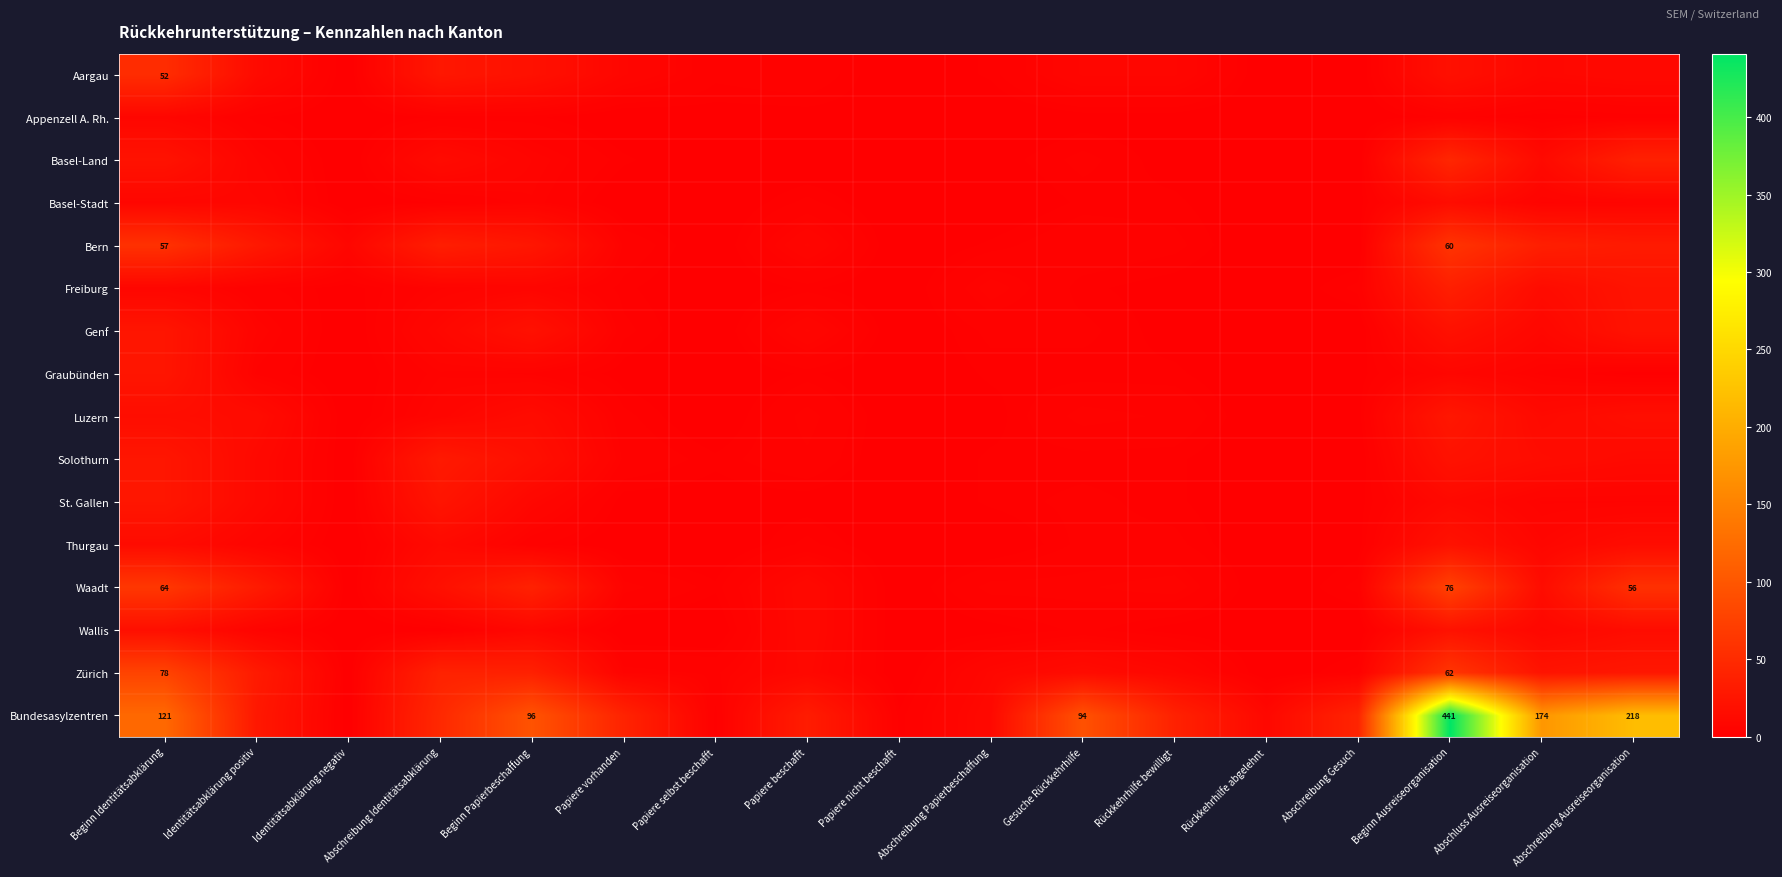

Between Papiere beschafft and Papiere nicht beschafft, which is larger?

Papiere beschafft